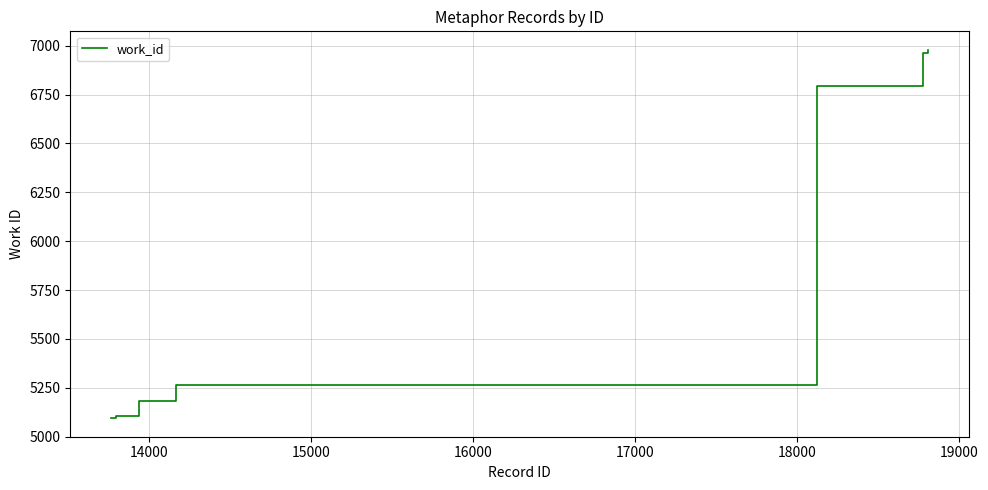

What is the maximum value shown in the chart?

6979